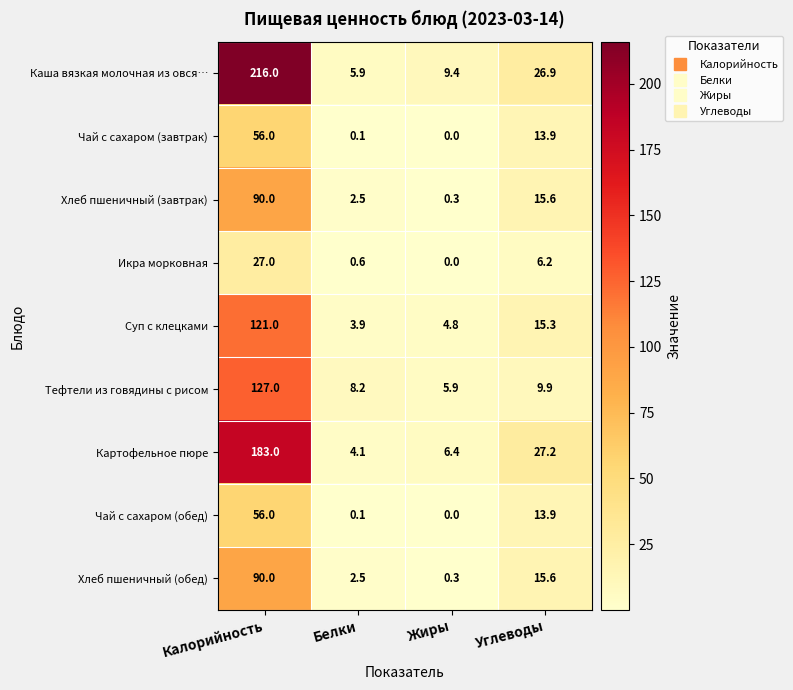

List the labels in order of Каша вязкая молочная из овся… value, largest first.

Калорийность, Углеводы, Жиры, Белки